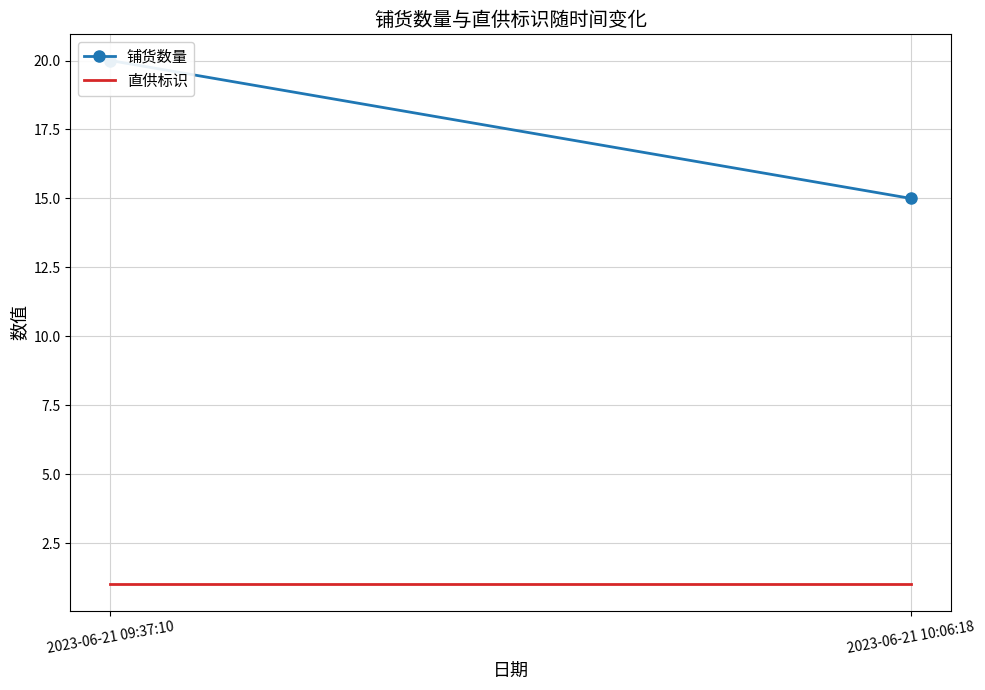

What is the label of the 1st point from the left?

2023-06-21 09:37:10